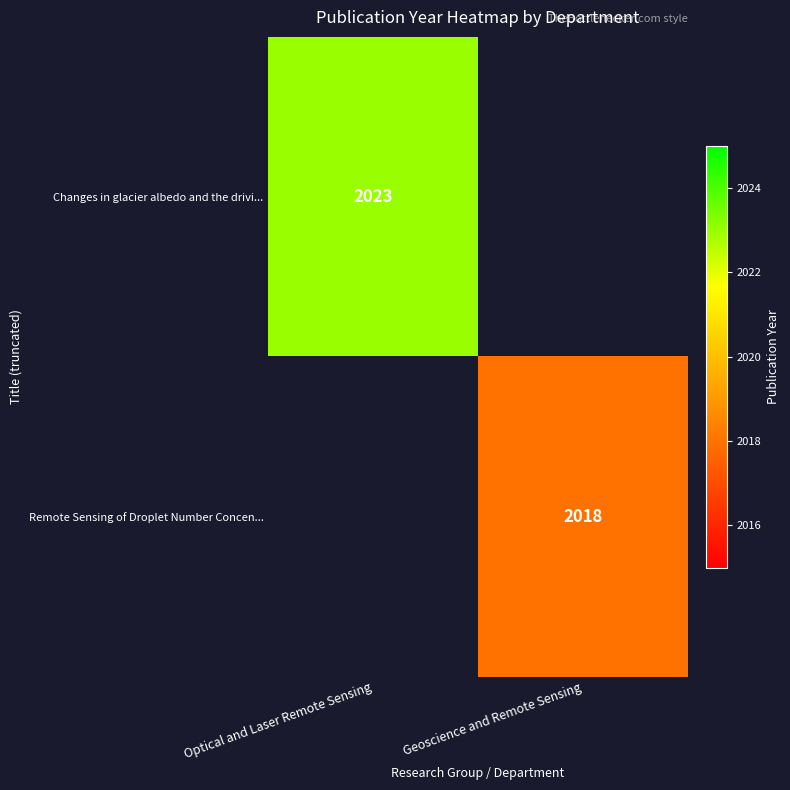

True or false: Remote Sensing of Droplet Number Concen... has a value of 2018 at Geoscience and Remote Sensing.

True